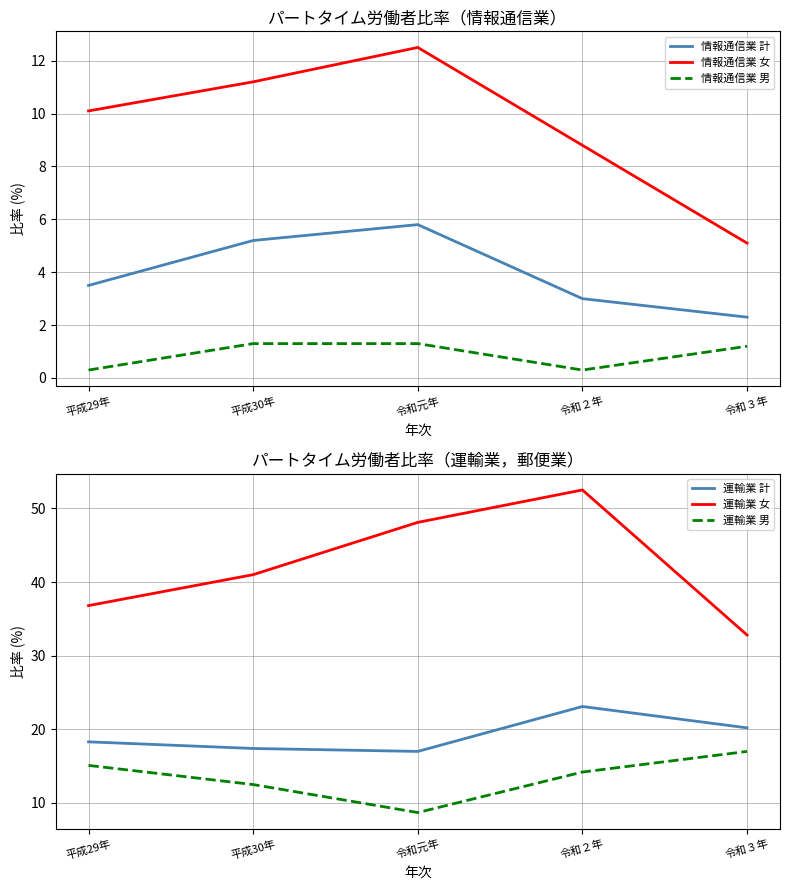

Reading left to right, extract all data points from this chart.

情報通信業 計: 平成29年=3.5	平成30年=5.2	令和元年=5.8	令和２年=3.0	令和３年=2.3
情報通信業 女: 平成29年=10.1	平成30年=11.2	令和元年=12.5	令和２年=8.8	令和３年=5.1
情報通信業 男: 平成29年=0.3	平成30年=1.3	令和元年=1.3	令和２年=0.3	令和３年=1.2
運輸業 計: 平成29年=18.3	平成30年=17.4	令和元年=17.0	令和２年=23.1	令和３年=20.2
運輸業 女: 平成29年=36.8	平成30年=41.0	令和元年=48.1	令和２年=52.5	令和３年=32.8
運輸業 男: 平成29年=15.1	平成30年=12.5	令和元年=8.7	令和２年=14.2	令和３年=17.0